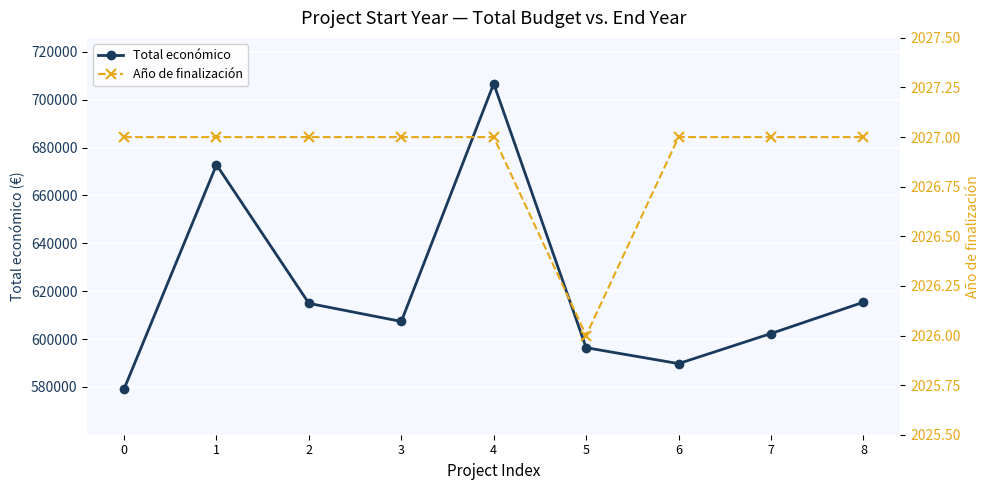

What is the greatest value displayed?

706697.0